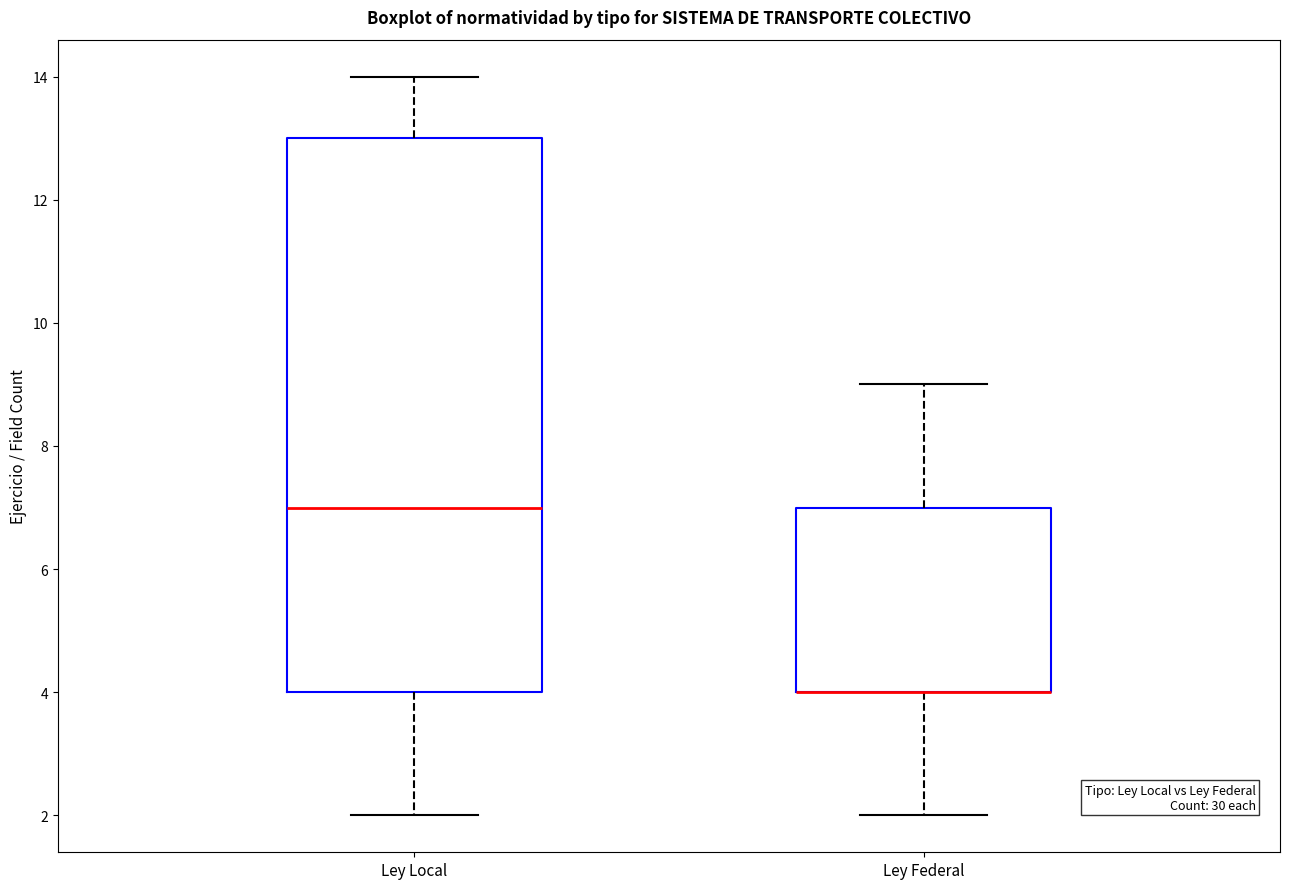

Where is the upper edge of the box for Ley Local on the y-axis? The values are not printed on the chart, so give them approximately, as read against the axis.

13